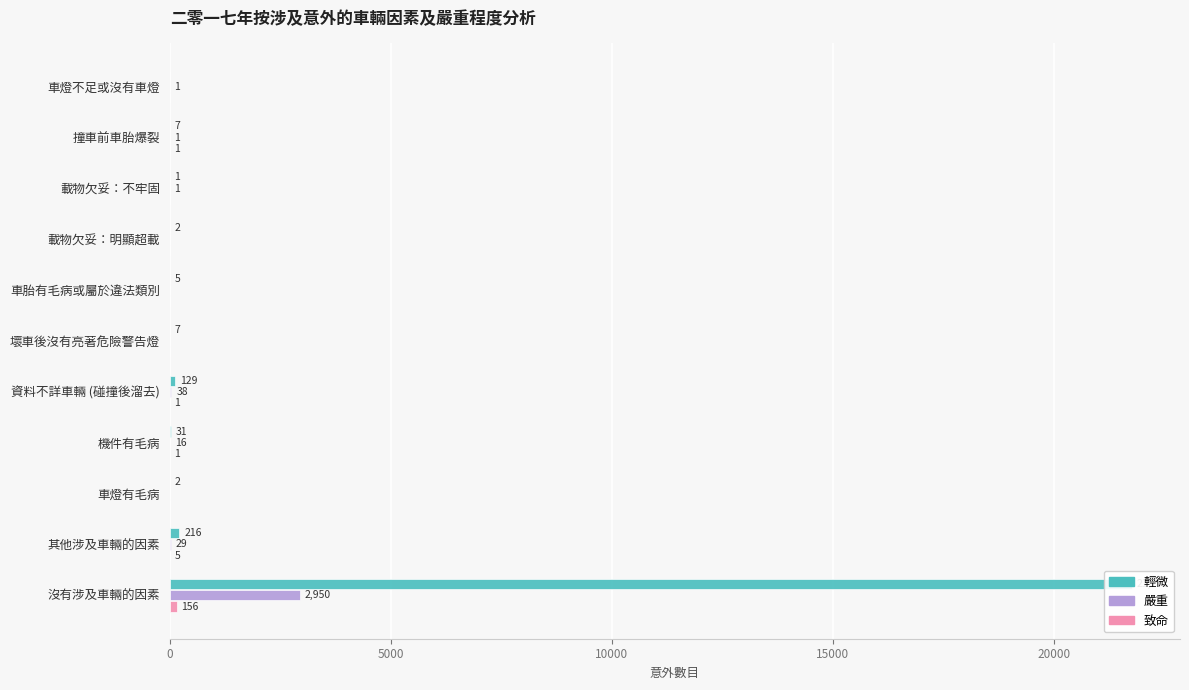

Which series has the largest range (max minus min)?

輕微